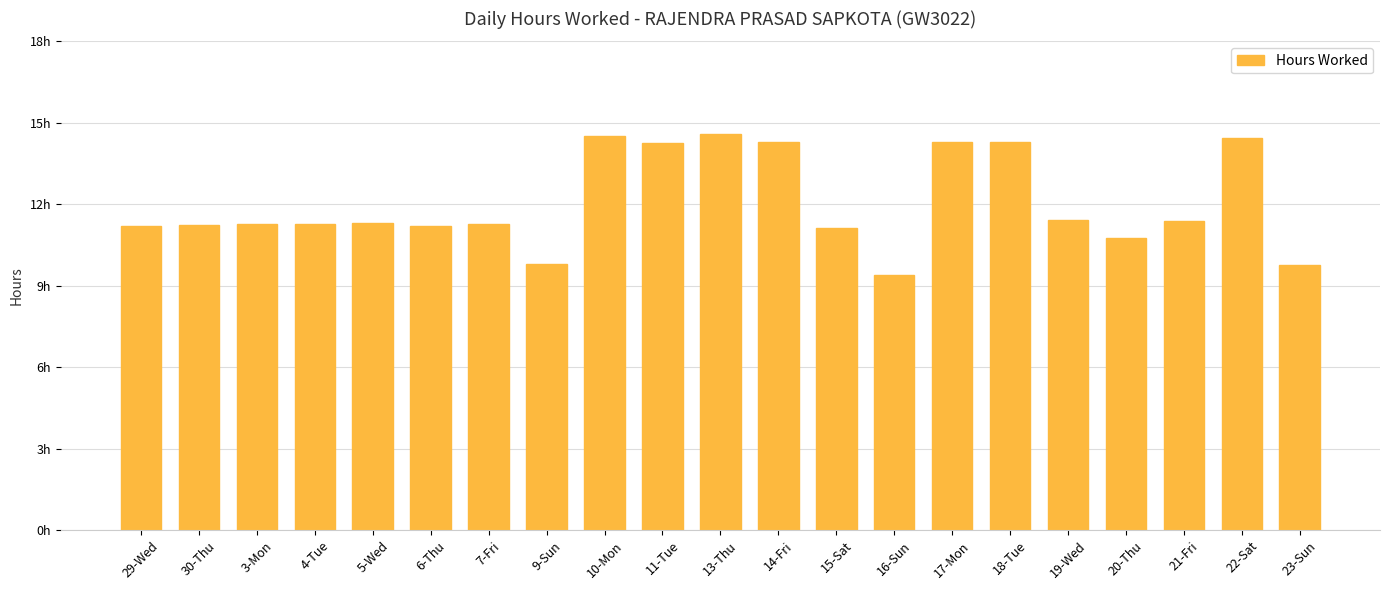

Does the chart contain any negative values?

No